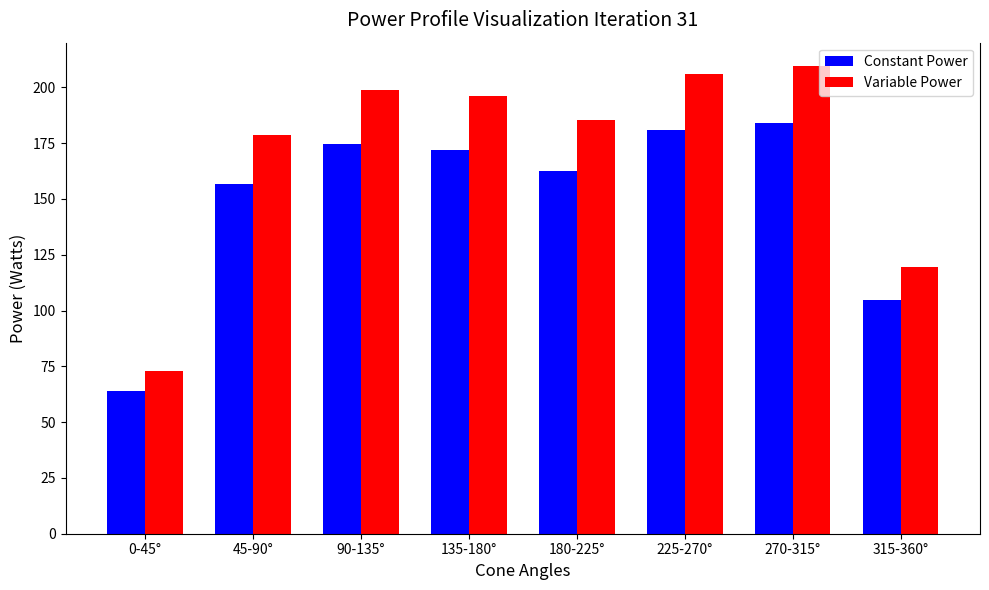

What is the difference between the maximum and minimum values in the Constant Power series?

119.9